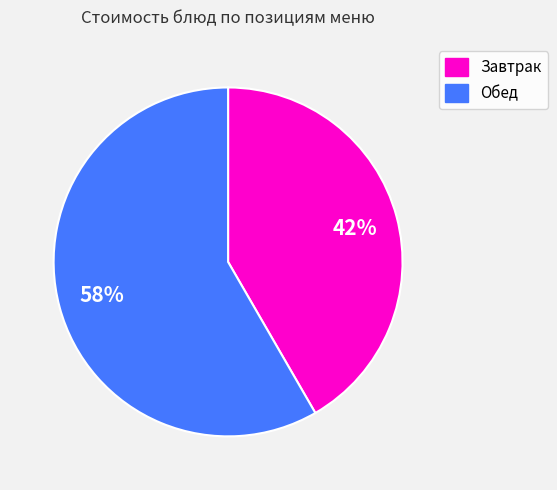

To the nearest percent, what is the average slice percentage?

50%